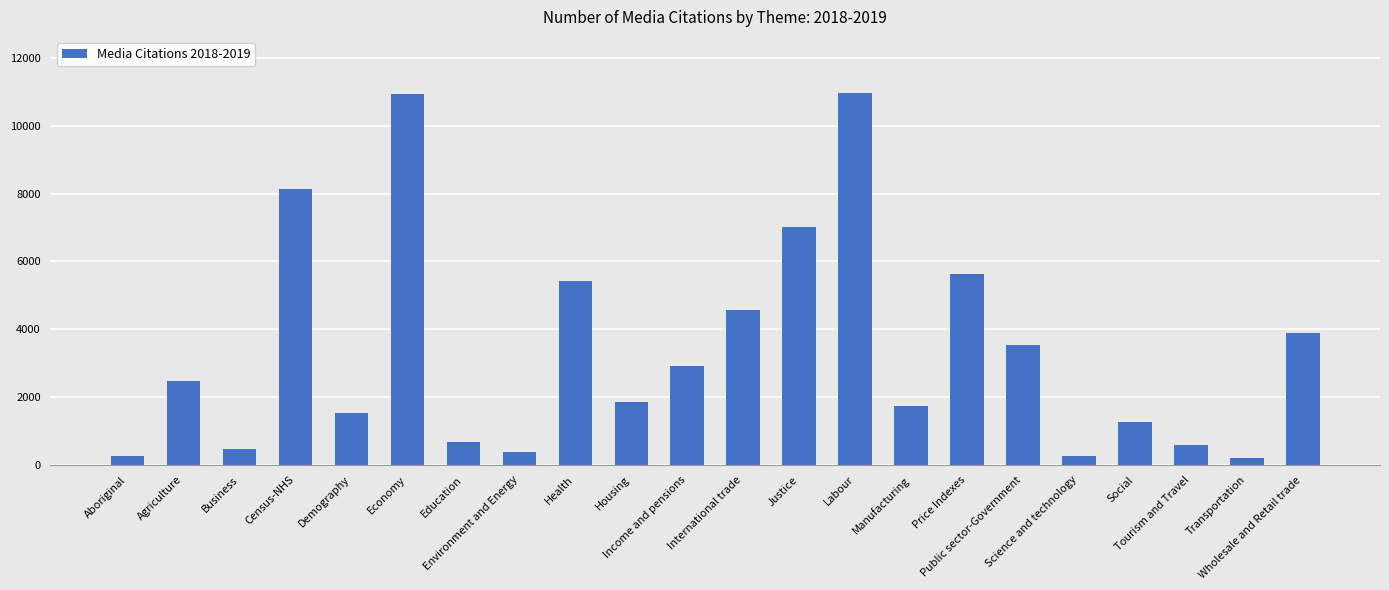

What is the maximum value shown in the chart?

10971